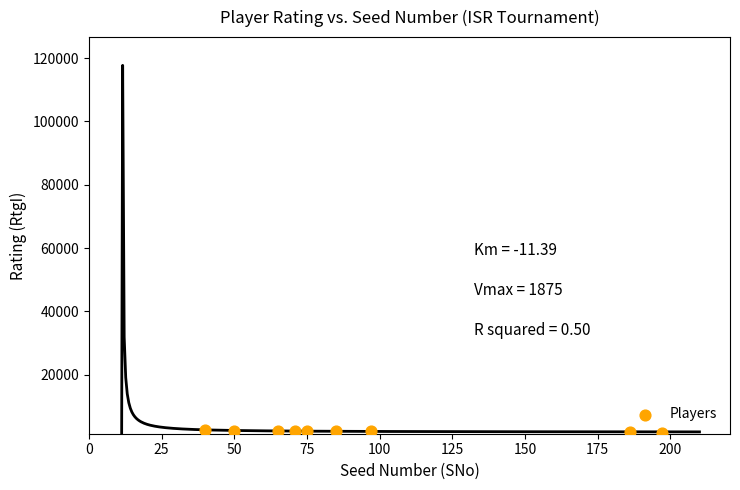

What is the average X value?

96